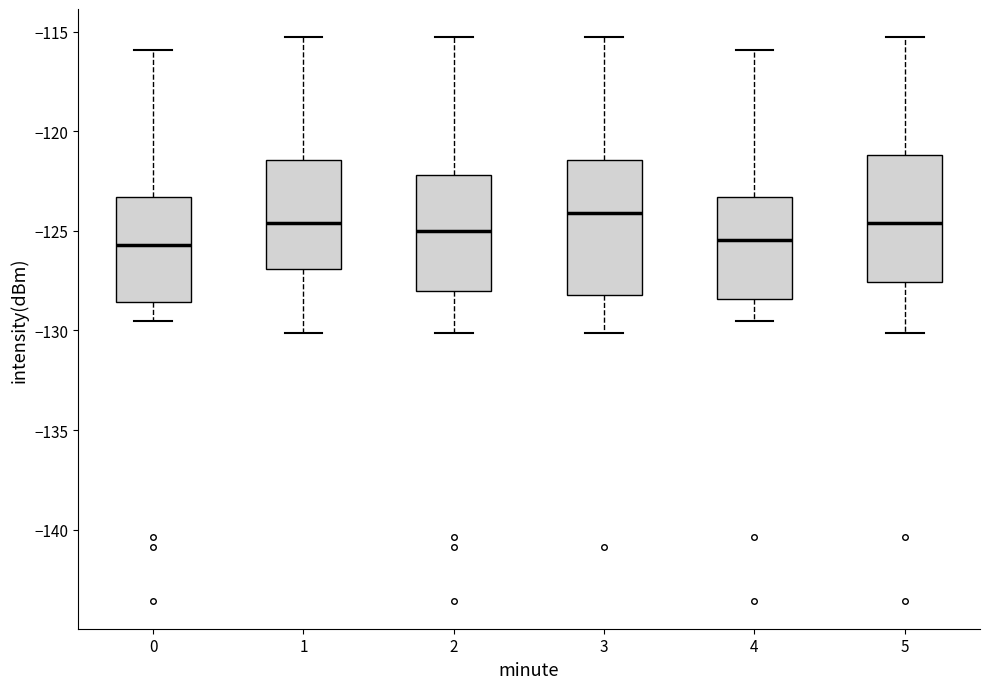

Reading left to right, read every box against the y-axis: the position of its median line, the range the box covers, and the ends of its whiskers. The values are not printed on the chart, so give them approximately, as read against the axis.

0: median -125.5, box -128.5 to -123.5, whiskers -129.5 to -116.0
1: median -124.5, box -127.0 to -121.5, whiskers -130.0 to -115.5
2: median -125.0, box -128.0 to -122.0, whiskers -130.0 to -115.5
3: median -124.0, box -128.0 to -121.5, whiskers -130.0 to -115.5
4: median -125.5, box -128.5 to -123.5, whiskers -129.5 to -116.0
5: median -124.5, box -127.5 to -121.0, whiskers -130.0 to -115.5